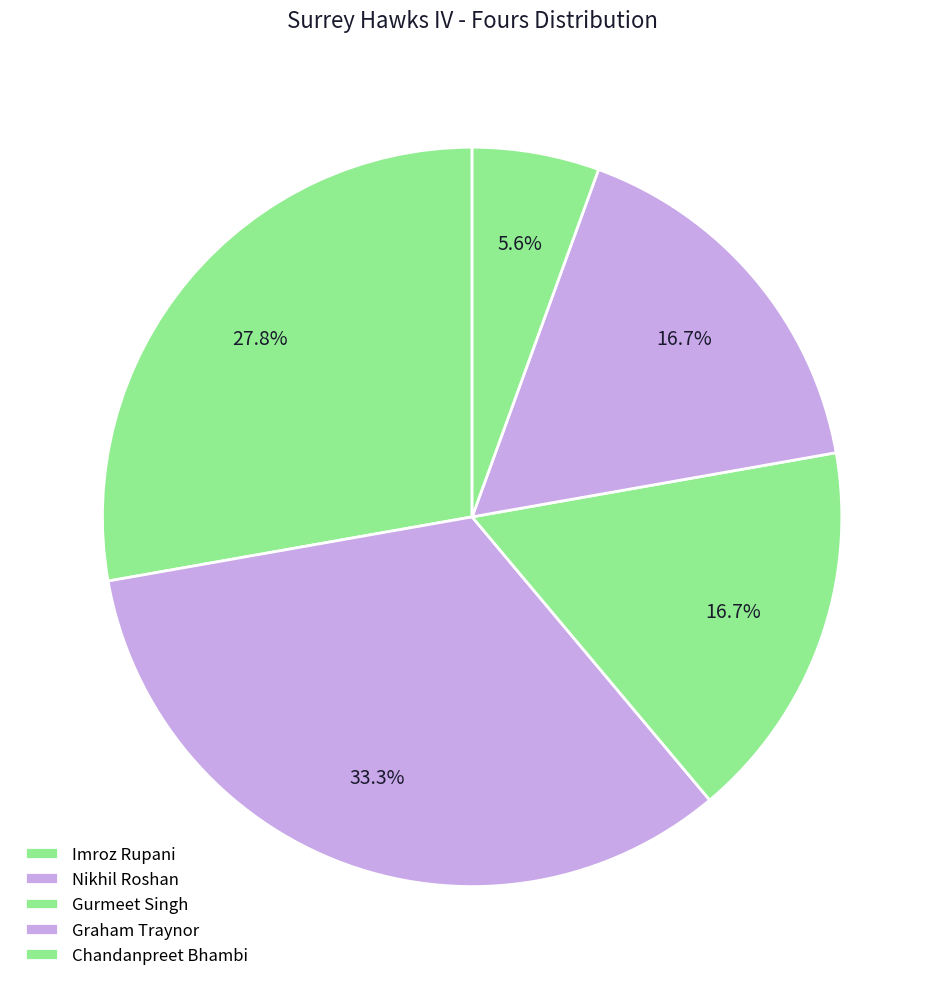

Count the number of slices in the pie.

5